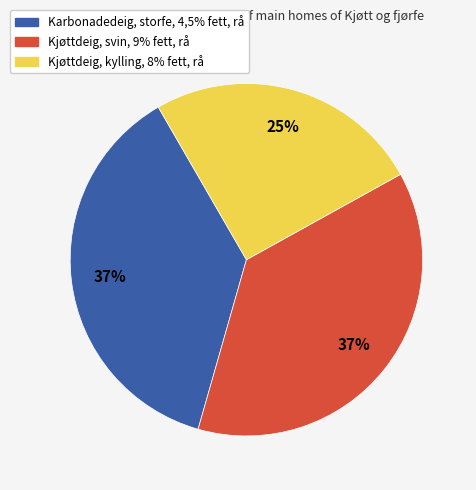

To the nearest percent, what is the difference between the largest and smallest slice percentages?

12%